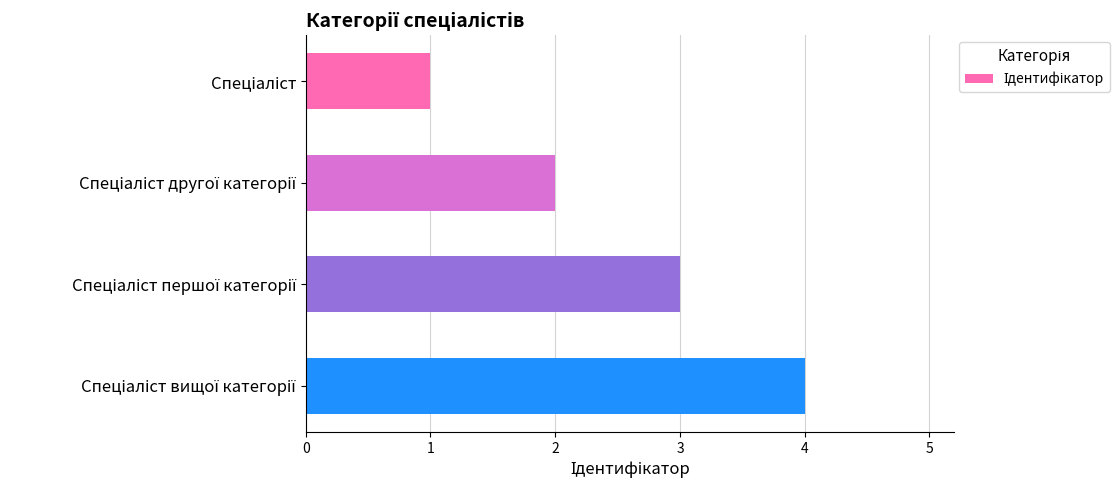

What is the sum of all values?

10